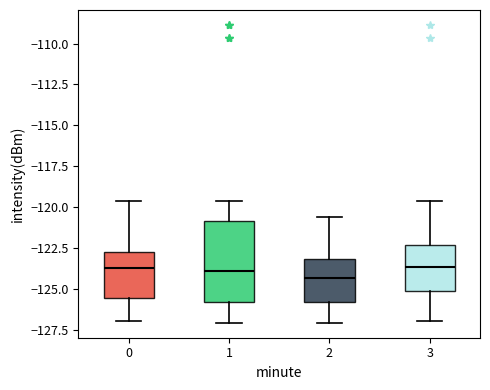

Reading left to right, transcribe this box plot: for each box, give where its median line is, the range the box spans, and where its two whiskers end, as read against the y-axis. The values are not printed on the chart, so give them approximately, as read against the axis.

0: median -123.5, box -125.5 to -122.5, whiskers -127.0 to -119.5
1: median -124.0, box -126.0 to -121.0, whiskers -127.0 to -119.5
2: median -124.5, box -126.0 to -123.0, whiskers -127.0 to -120.5
3: median -123.5, box -125.0 to -122.5, whiskers -127.0 to -119.5